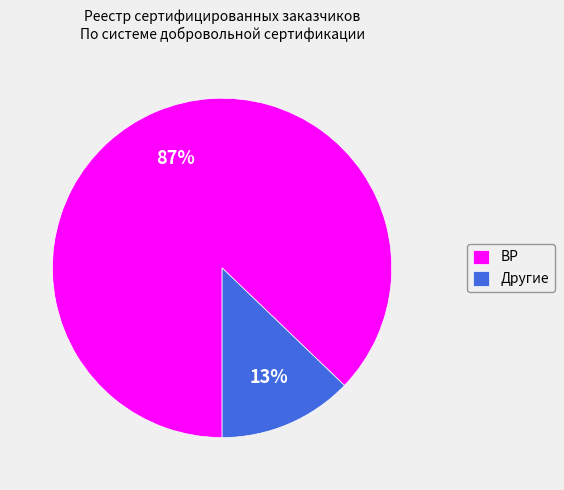

Rank the categories by value from lowest to highest.

Другие, ВР